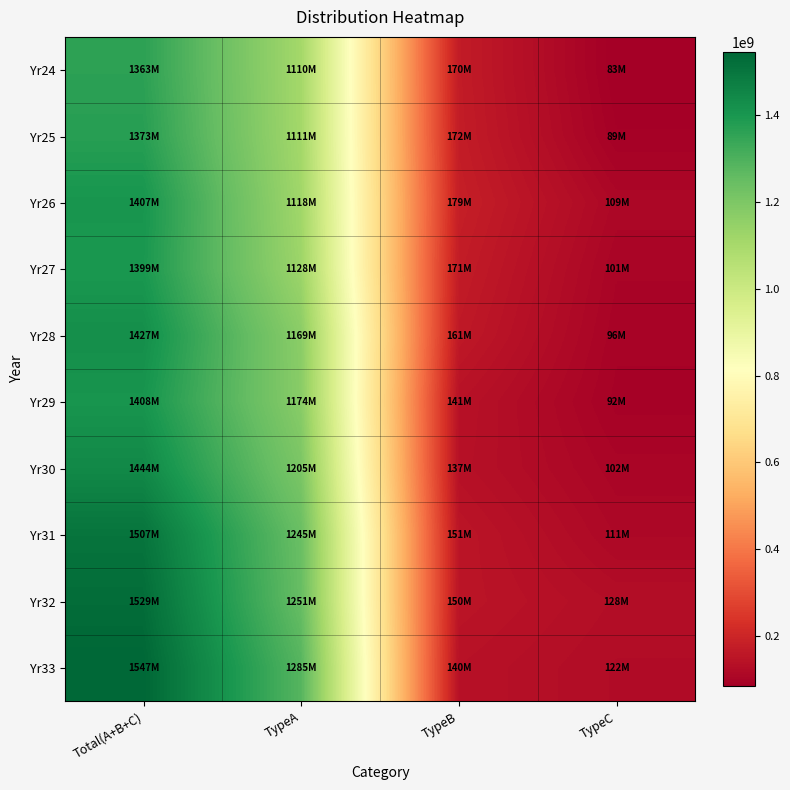

At TypeC, list the series in order from largest to smallest.

Yr32, Yr33, Yr31, Yr26, Yr30, Yr27, Yr28, Yr29, Yr25, Yr24